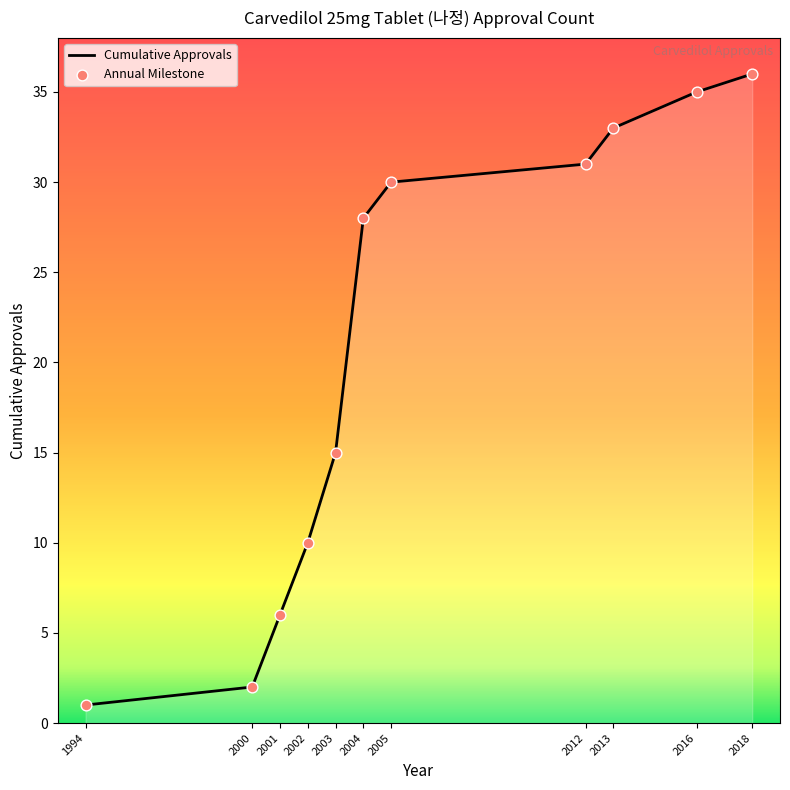

What is the ratio of the value at 2003 to the value at 2001?

2.5